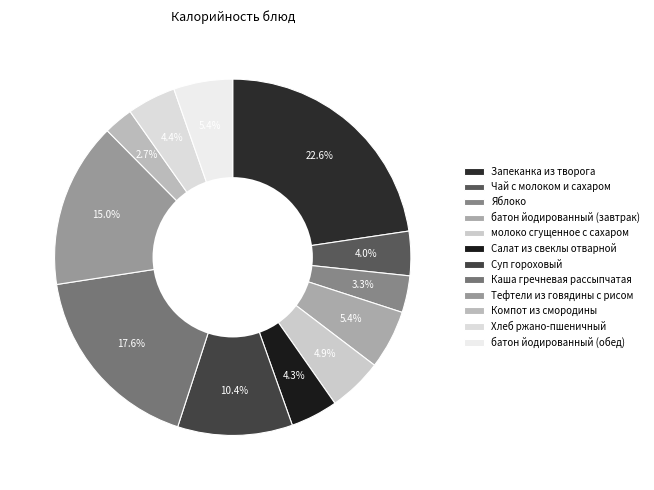

How many segments does this pie chart have?

12